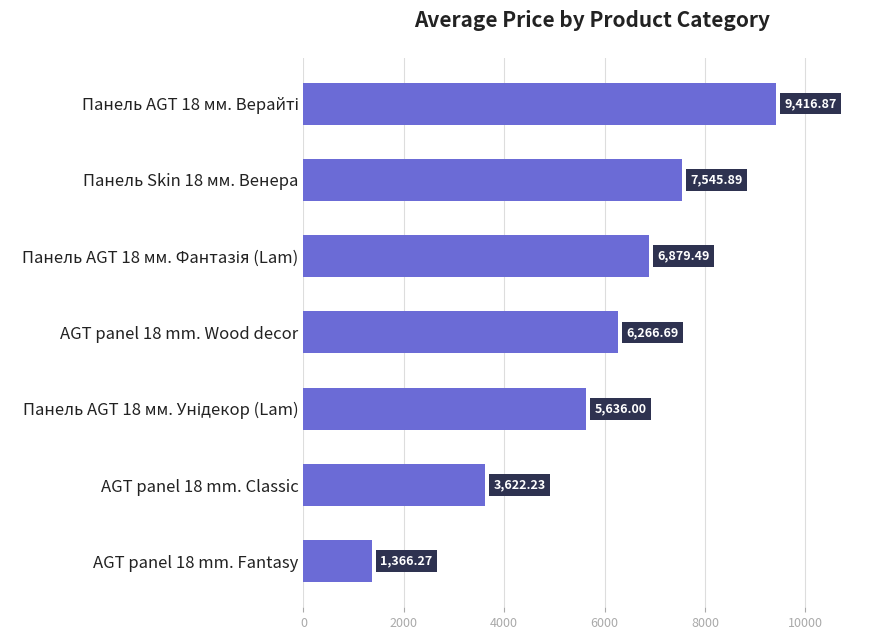

What is the difference between the second highest and second lowest values?

3923.7